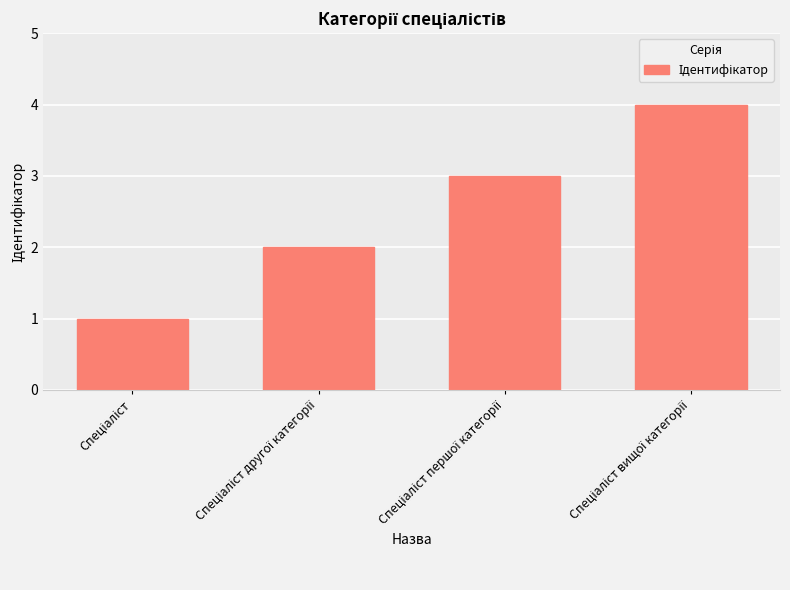

What is the greatest value displayed?

4